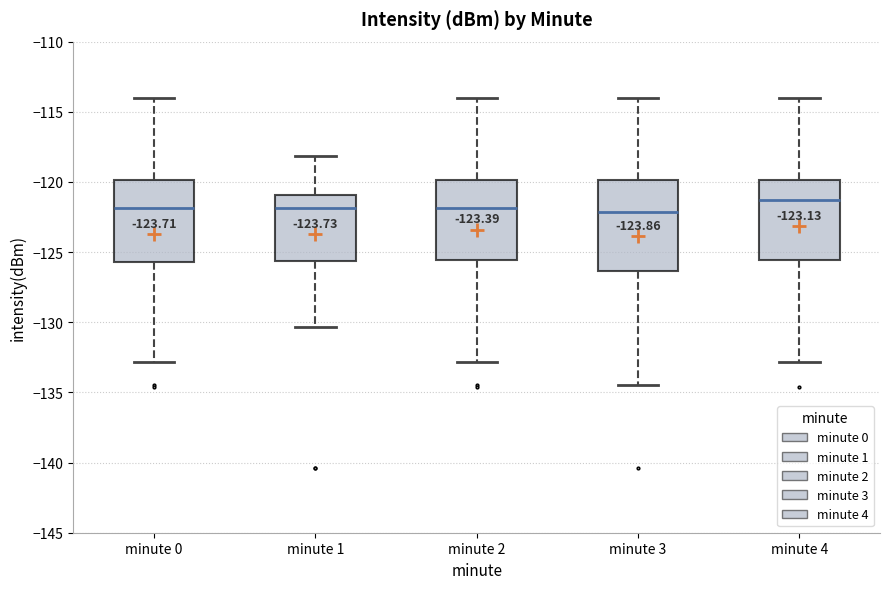

Where does the median line of the box for minute 2 sit on the y-axis? The values are not printed on the chart, so give them approximately, as read against the axis.

-122.0